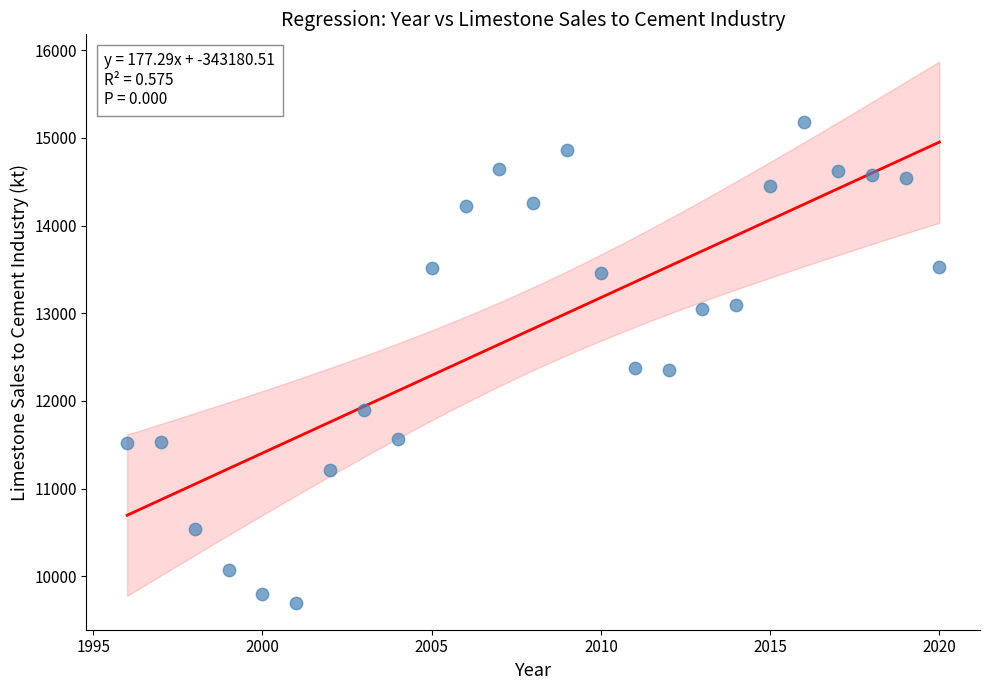

What is the range of X values (max minus min)?

24.0